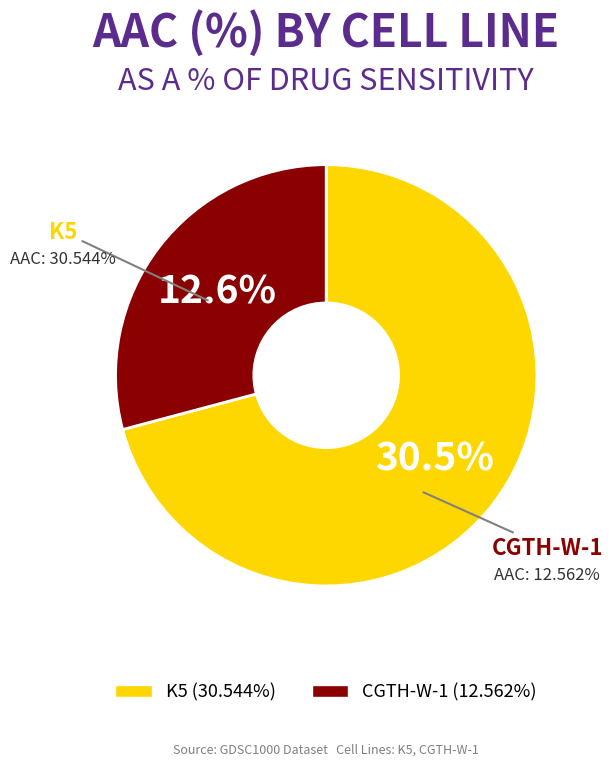

What is the smallest slice in the pie chart?

CGTH-W-1